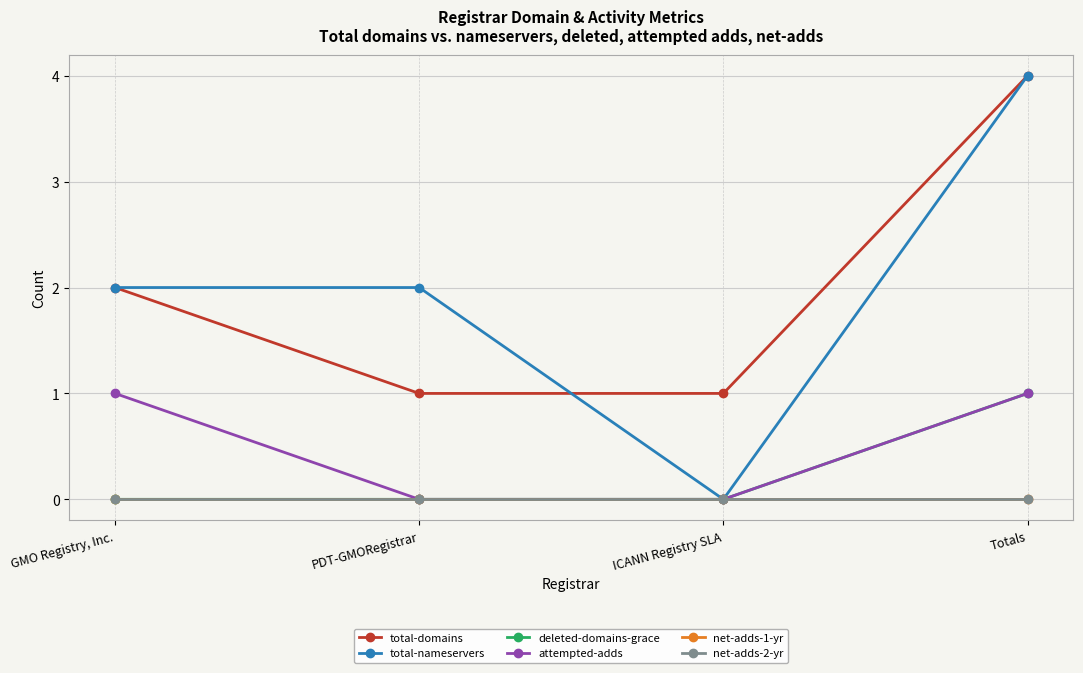

Reading right to left, list all the values displayed in this chart.

total-domains: Totals=4	ICANN Registry SLA=1	PDT-GMORegistrar=1	GMO Registry, Inc.=2
total-nameservers: Totals=4	ICANN Registry SLA=0	PDT-GMORegistrar=2	GMO Registry, Inc.=2
deleted-domains-grace: Totals=1	ICANN Registry SLA=0	PDT-GMORegistrar=0	GMO Registry, Inc.=0
attempted-adds: Totals=1	ICANN Registry SLA=0	PDT-GMORegistrar=0	GMO Registry, Inc.=1
net-adds-1-yr: Totals=0	ICANN Registry SLA=0	PDT-GMORegistrar=0	GMO Registry, Inc.=0
net-adds-2-yr: Totals=0	ICANN Registry SLA=0	PDT-GMORegistrar=0	GMO Registry, Inc.=0